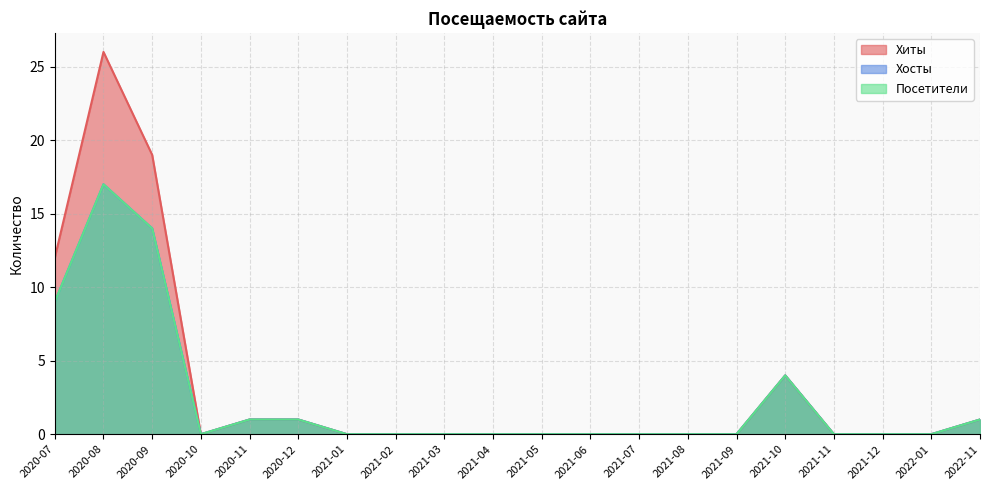

What position from the left is 2021-01?

7